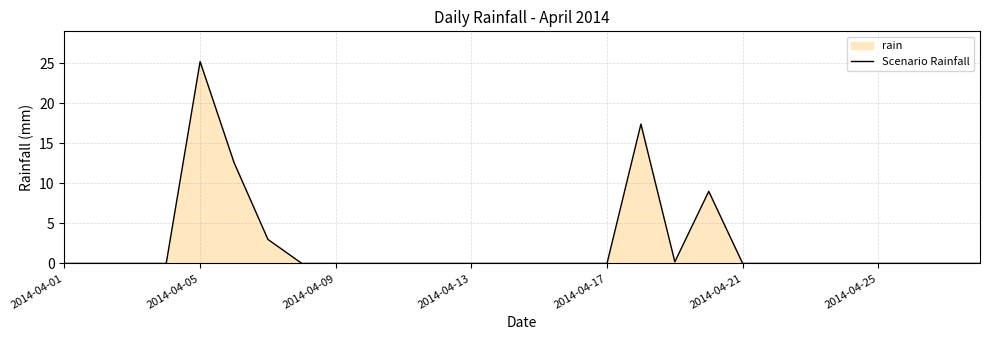

True or false: the data shows -7.7 at 2014-04-09.

False